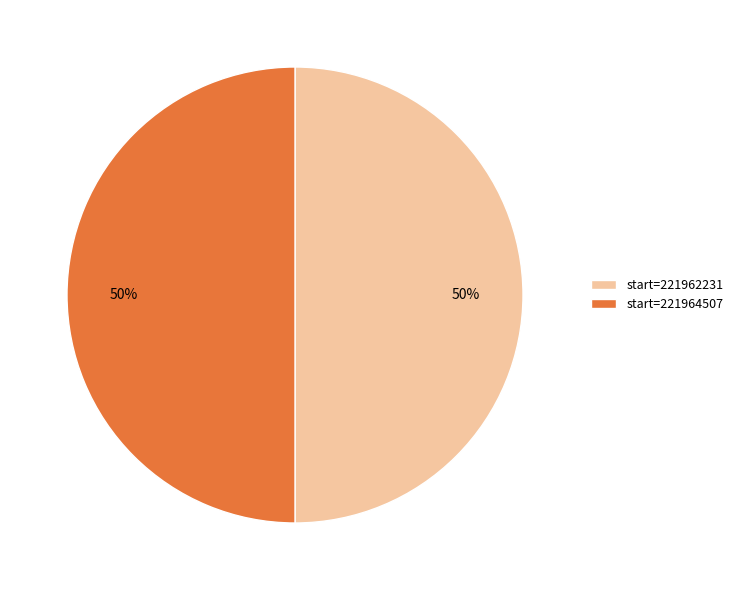

The start=221962231 slice represents 50% of the pie. True or false?

True